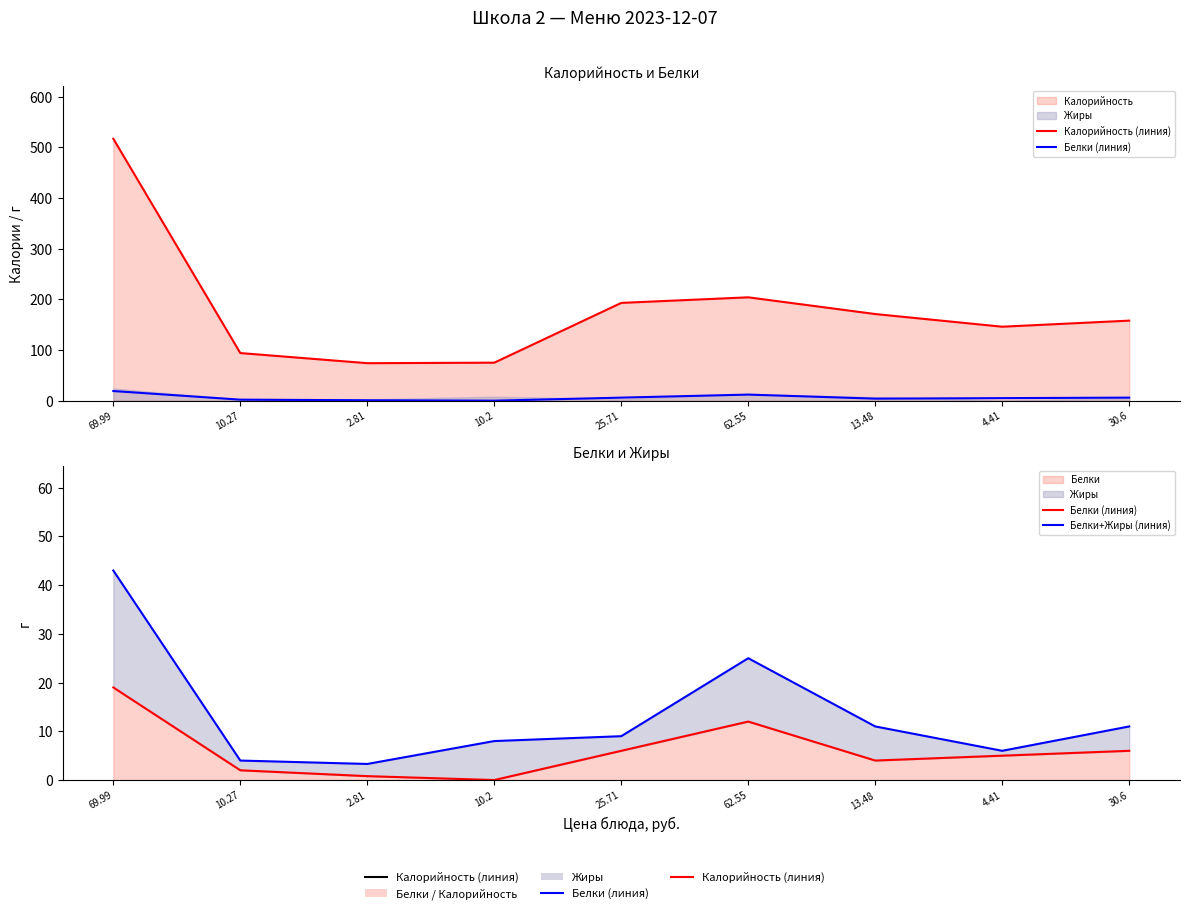

How many data points in Калорийность (линия) are above 158?

4